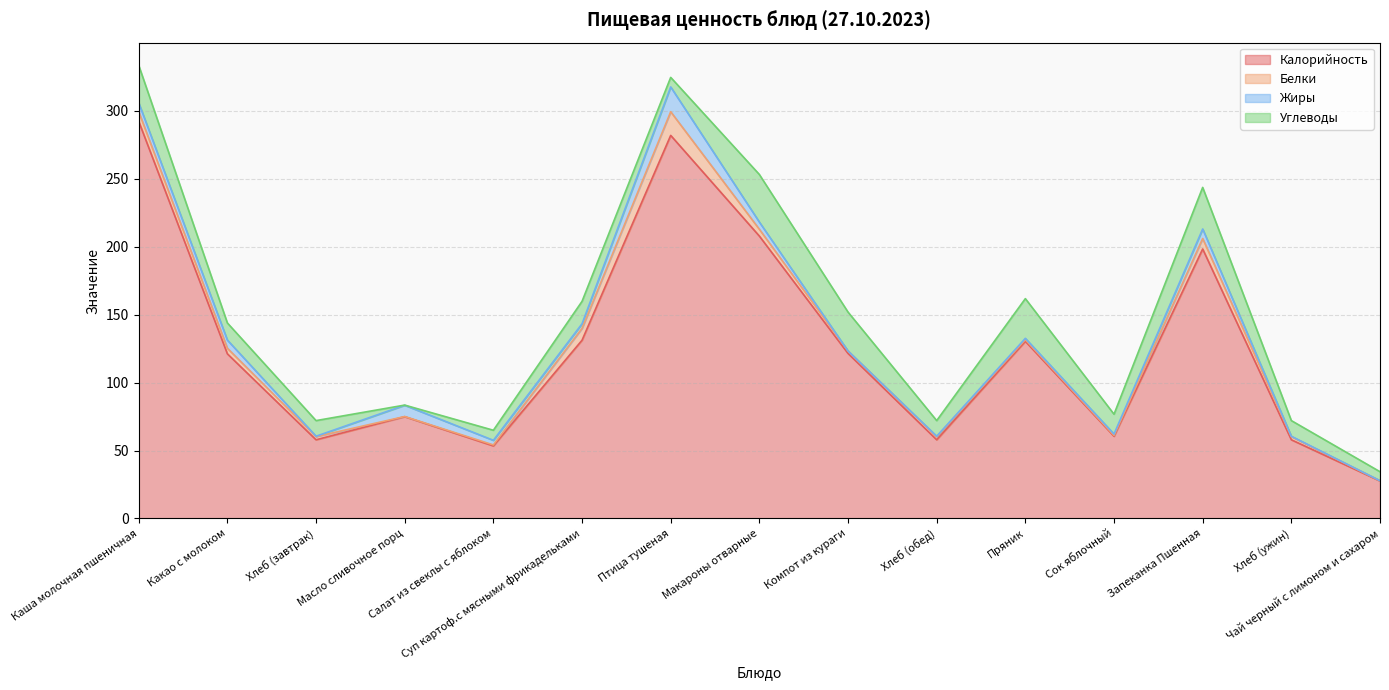

Reading left to right, list all the values displayed in this chart.

Калорийность: Каша молочная пшеничная=292.1	Какао с молоком=121.1	Хлеб (завтрак)=57.9	Масло сливочное порц=74.9	Салат из свеклы с яблоком=53.4	Суп картоф.с мясными фрикадельками=131.1	Птица тушеная=281.8	Макароны отварные=207.7	Компот из кураги=121.4	Хлеб (обед)=57.9	Пряник=130.3	Сок яблочный=60.5	Запеканка Пшенная=198.2	Хлеб (ужин)=57.9	Чай черный с лимоном и сахаром=27.6
Белки: Каша молочная пшеничная=7.1	Какао с молоком=4.1	Хлеб (завтрак)=2.3	Масло сливочное порц=0.1	Салат из свеклы с яблоком=0.7	Суп картоф.с мясными фрикадельками=8.7	Птица тушеная=17.4	Макароны отварные=5.0	Компот из кураги=1.8	Хлеб (обед)=2.3	Пряник=1.2	Сок яблочный=0.6	Запеканка Пшенная=7.7	Хлеб (ужин)=2.3	Чай черный с лимоном и сахаром=0.2
Жиры: Каша молочная пшеничная=6.5	Какао с молоком=6.0	Хлеб (завтрак)=0.3	Масло сливочное порц=8.3	Салат из свеклы с яблоком=3.4	Суп картоф.с мясными фрикадельками=3.4	Птица тушеная=18.2	Макароны отварные=5.3	Компот из кураги=0.0	Хлеб (обед)=0.3	Пряник=1.0	Сок яблочный=1.0	Запеканка Пшенная=7.0	Хлеб (ужин)=0.3	Чай черный с лимоном и сахаром=0.0
Углеводы: Каша молочная пшеничная=27.6	Какао с молоком=12.6	Хлеб (завтрак)=11.5	Масло сливочное порц=0.1	Салат из свеклы с яблоком=7.4	Суп картоф.с мясными фрикадельками=16.5	Птица тушеная=7.0	Макароны отварные=35.0	Компот из кураги=28.6	Хлеб (обед)=11.5	Пряник=29.2	Сок яблочный=14.6	Запеканка Пшенная=30.6	Хлеб (ужин)=11.5	Чай черный с лимоном и сахаром=6.6